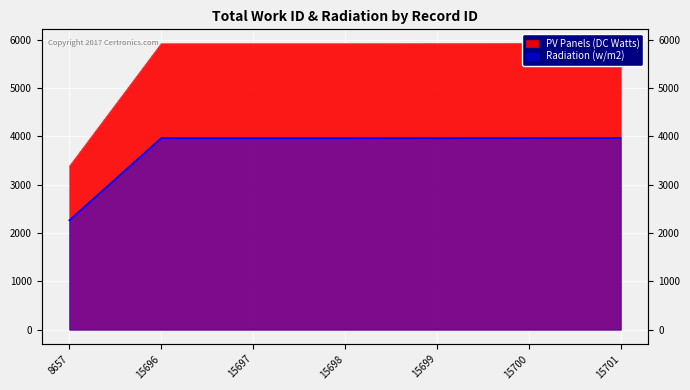

At which category is the sum across all series the highest?

15701